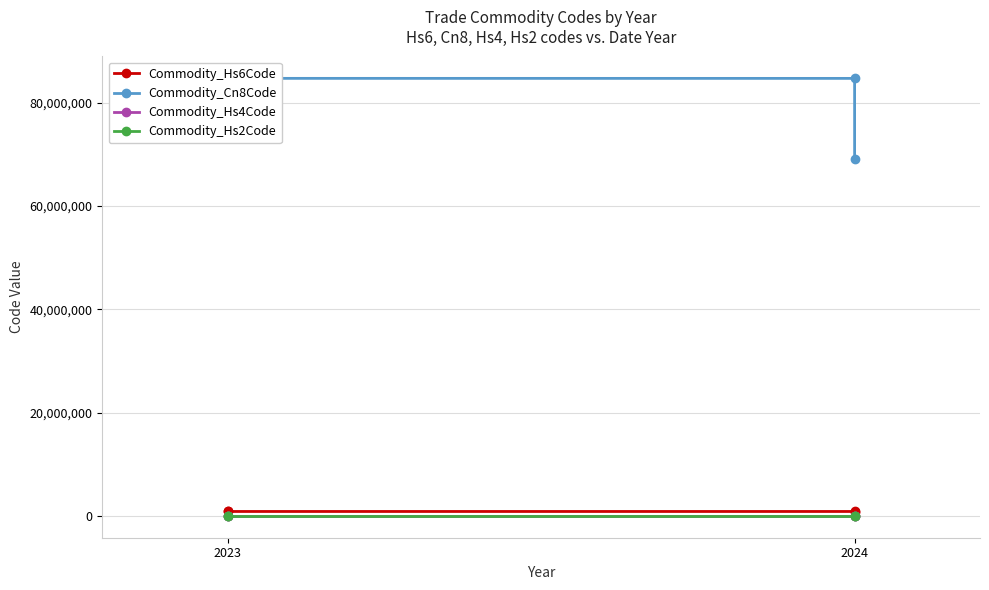

What is the sum of all Commodity_Hs6Code values?

3232690